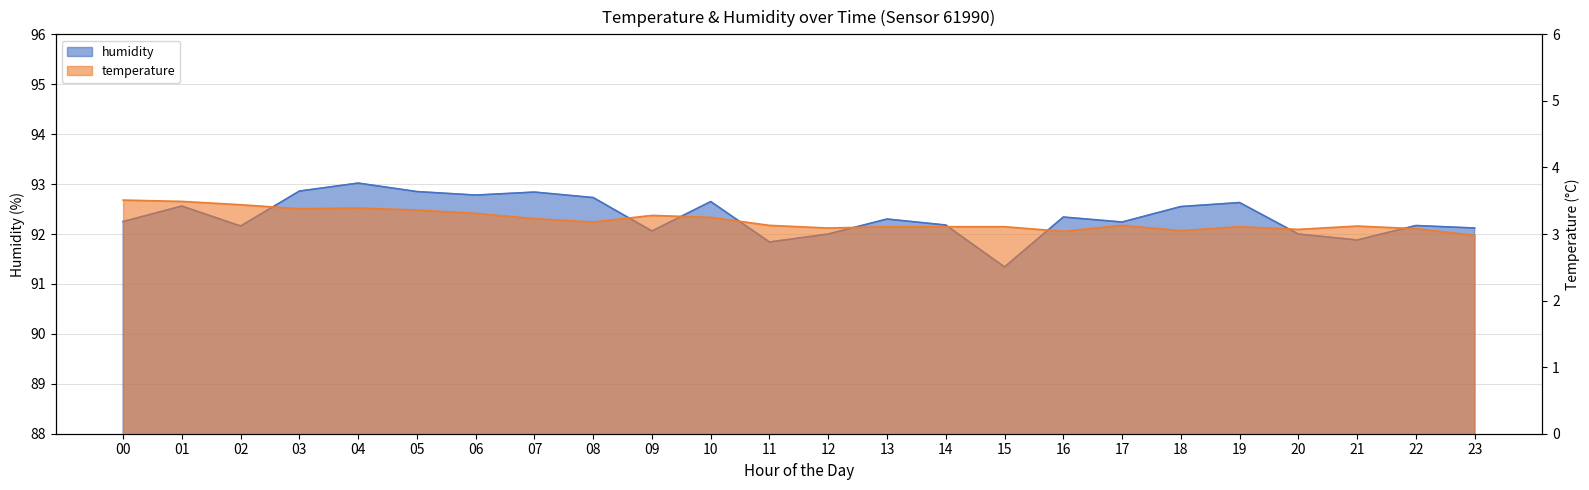

Reading left to right, what are all the values shown in this chart?

temperature: 00=3.5	01=3.5	02=3.4	03=3.4	04=3.4	05=3.4	06=3.3	07=3.2	08=3.2	09=3.3	10=3.2	11=3.1	12=3.1	13=3.1	14=3.1	15=3.1	16=3.0	17=3.1	18=3.0	19=3.1	20=3.1	21=3.1	22=3.1	23=3.0
humidity: 00=92.2	01=92.6	02=92.2	03=92.9	04=93.0	05=92.8	06=92.8	07=92.8	08=92.7	09=92.1	10=92.7	11=91.8	12=92.0	13=92.3	14=92.2	15=91.3	16=92.3	17=92.2	18=92.5	19=92.6	20=92.0	21=91.9	22=92.2	23=92.1